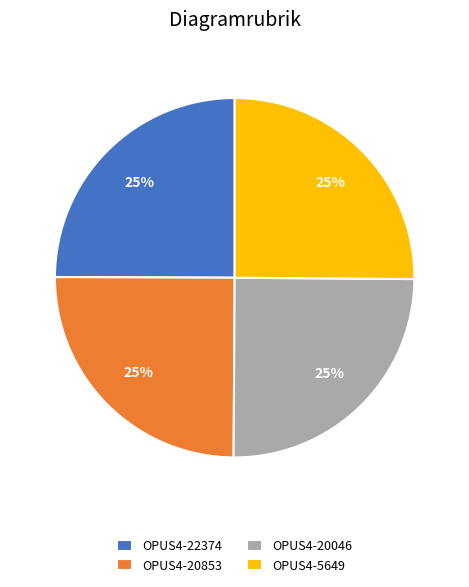

To the nearest percent, what percentage of the pie is OPUS4-5649?

25%